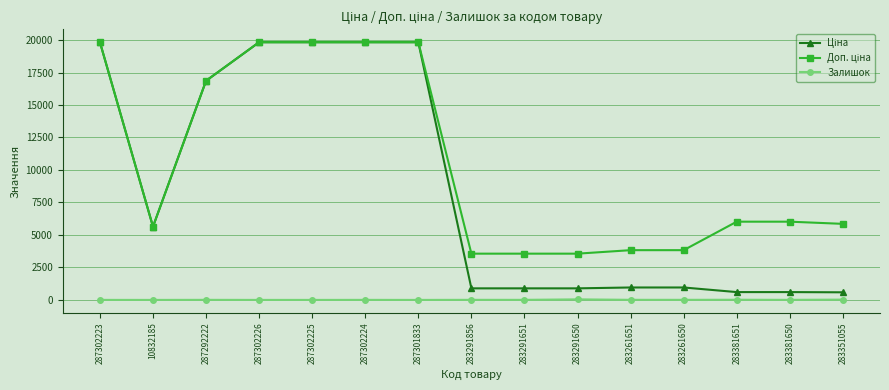

What is the greatest value displayed?

19831.1